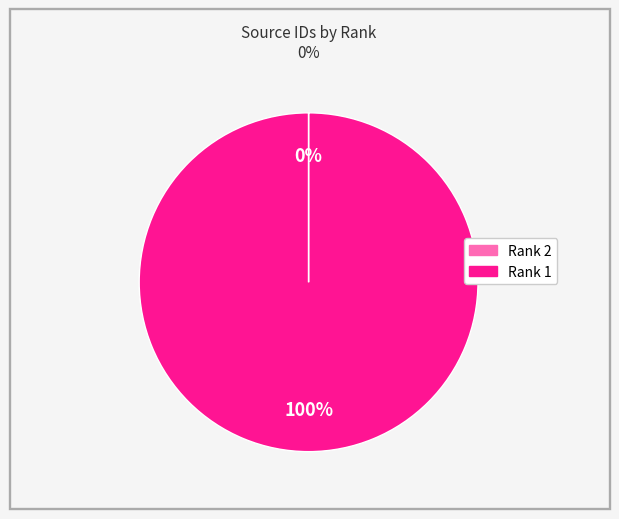

Is there a majority slice in this chart?

Yes